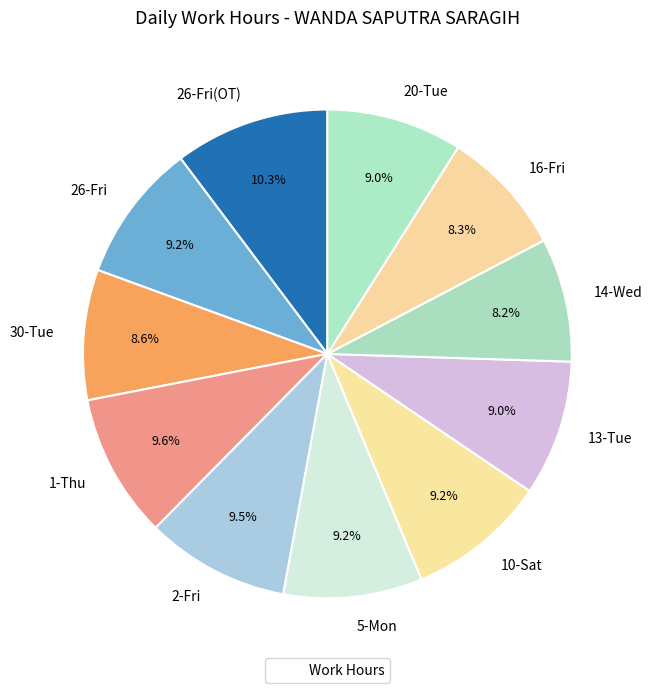

Which category has the biggest portion of the pie?

26-Fri(OT)